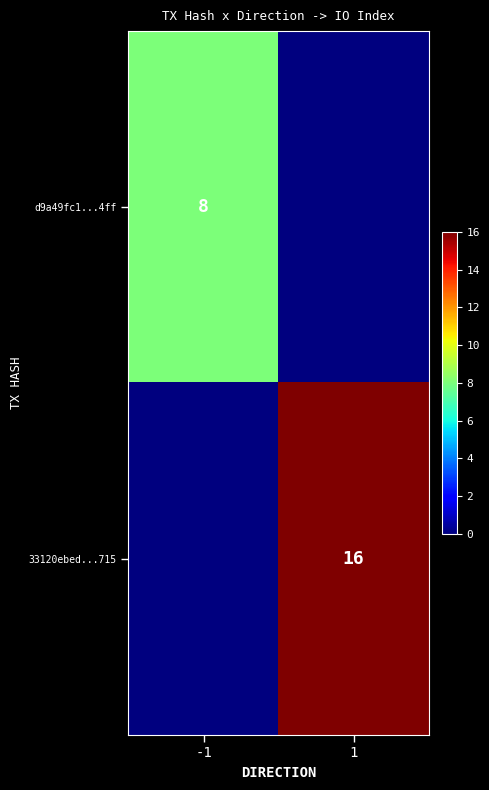

The d9a49fc1...4ff series shows 8 at -1. True or false?

True